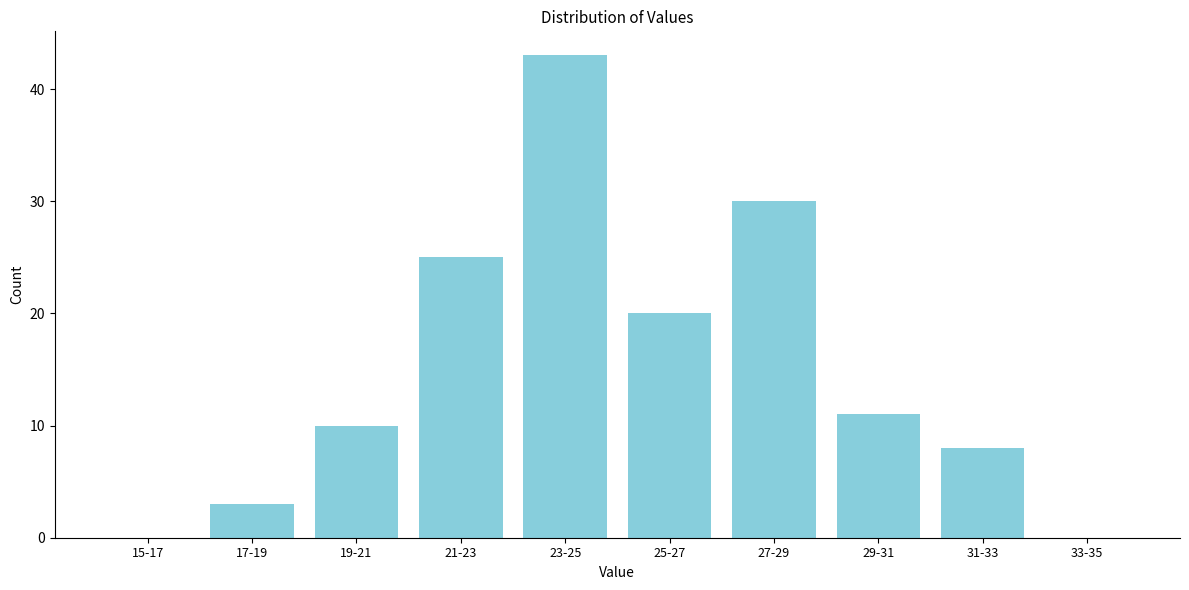

Reading left to right, extract all data points from this chart.

15-17=0	17-19=3	19-21=10	21-23=25	23-25=43	25-27=20	27-29=30	29-31=11	31-33=8	33-35=0